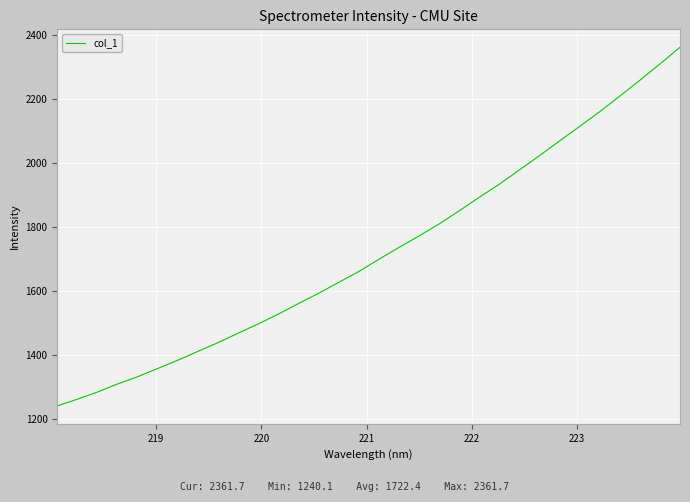

What is the smallest value displayed?

1240.1